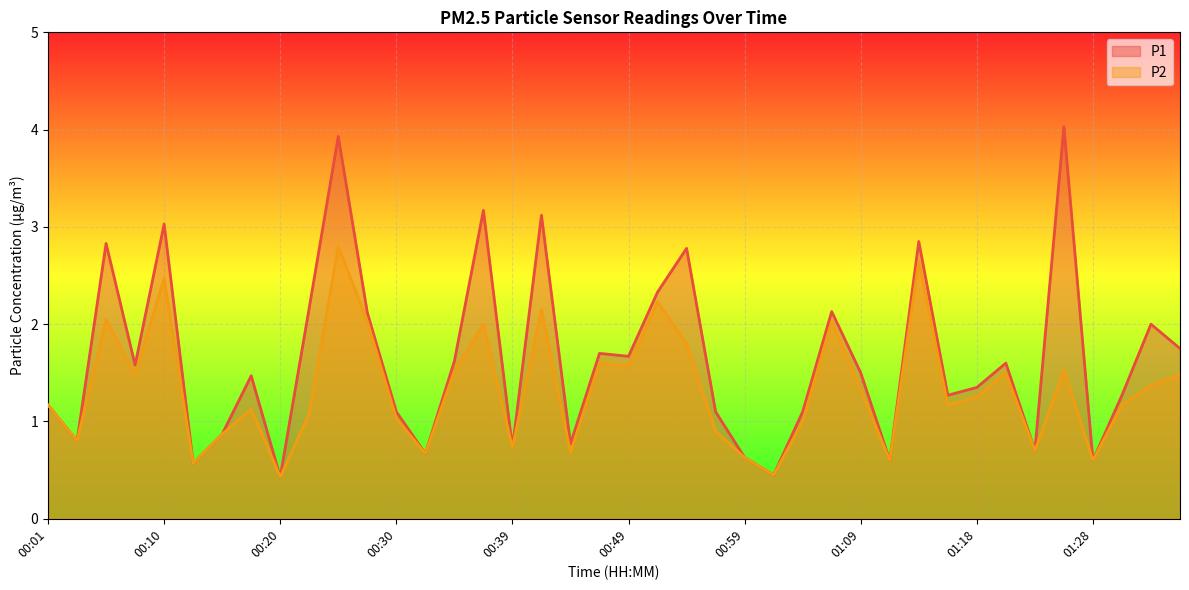

What is the label of the 6th point from the right?

01:23